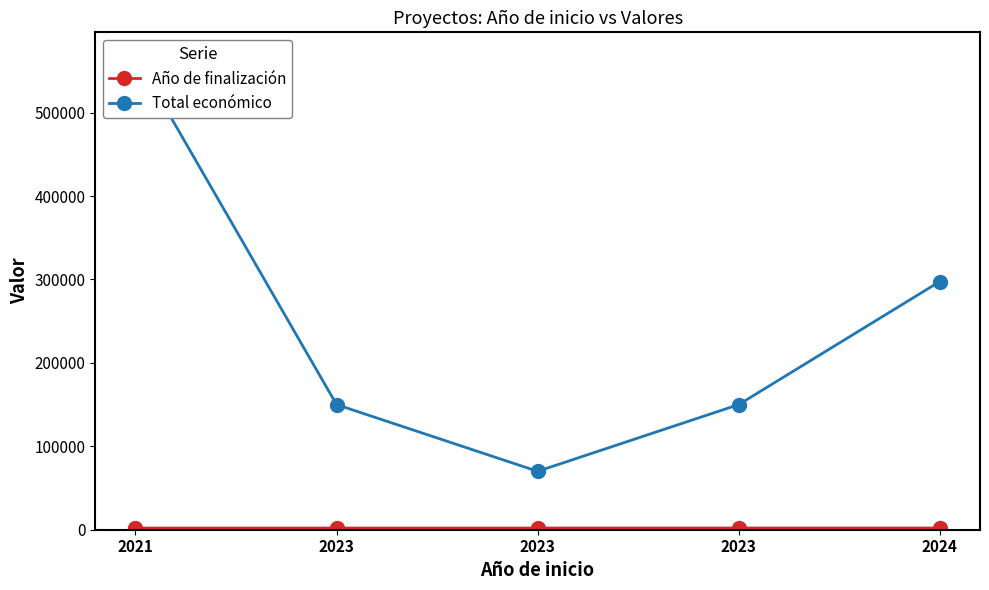

At which label does Total económico first exceed 150000?

2021